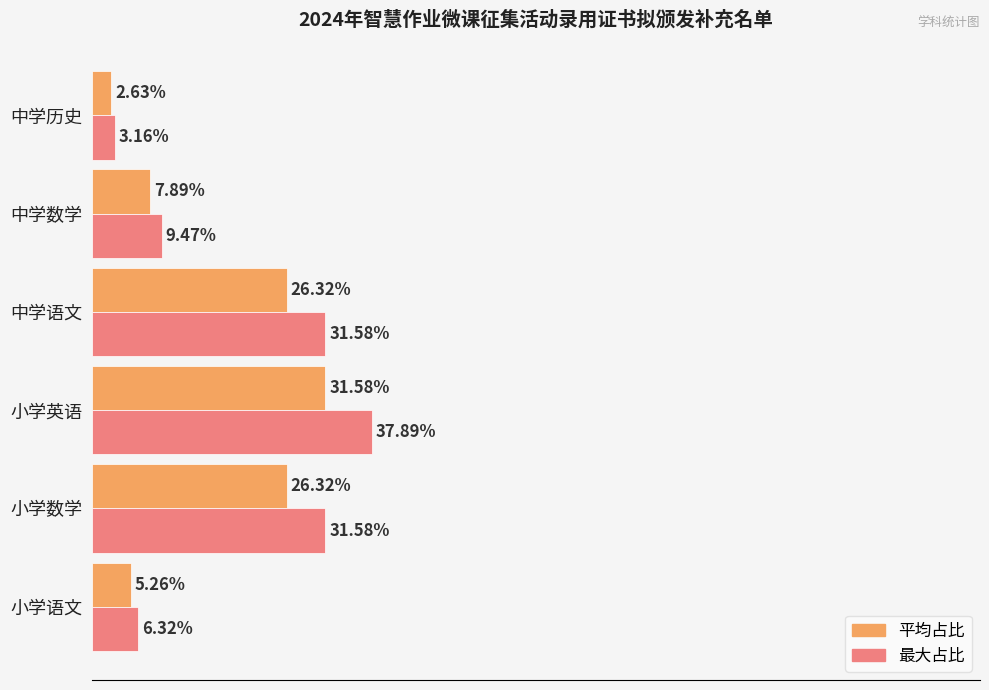

At which label does 平均占比 reach its peak?

小学英语